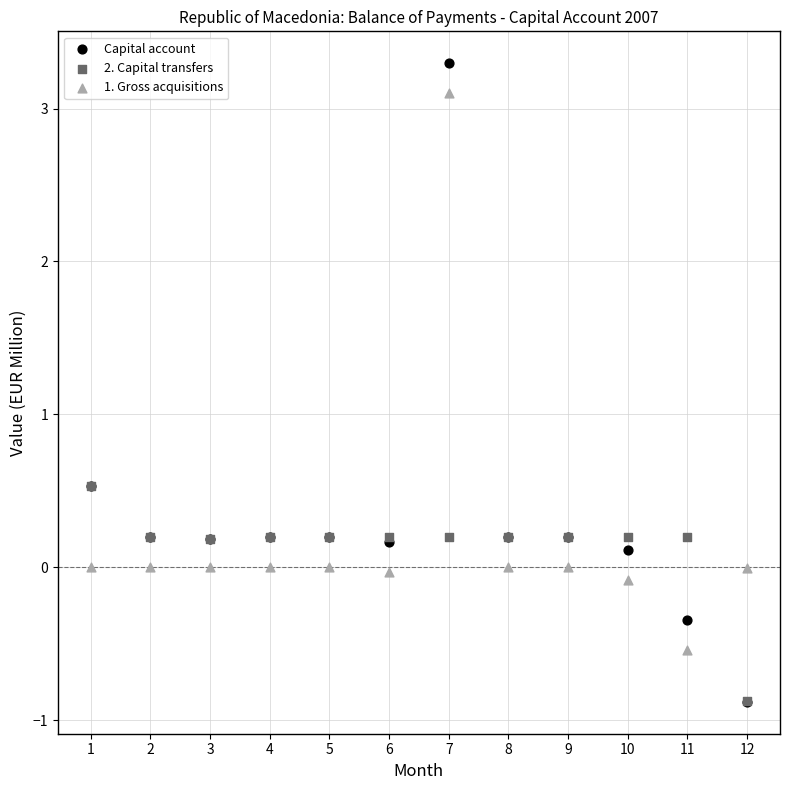

What are all the series names shown in the legend?

Capital account, 2. Capital transfers, 1. Gross acquisitions